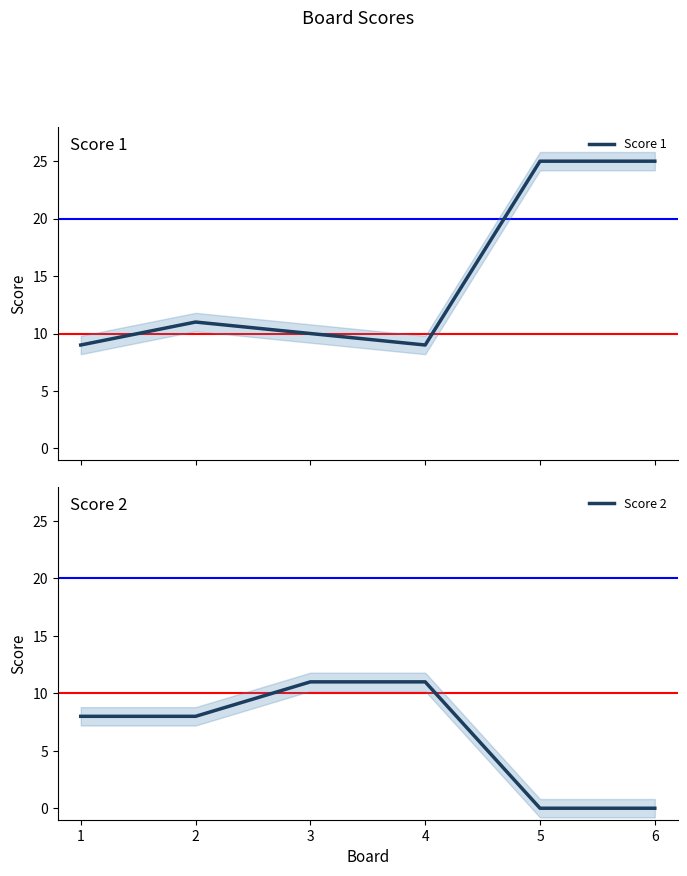

What is the lowest value of the Score 1 series?

9